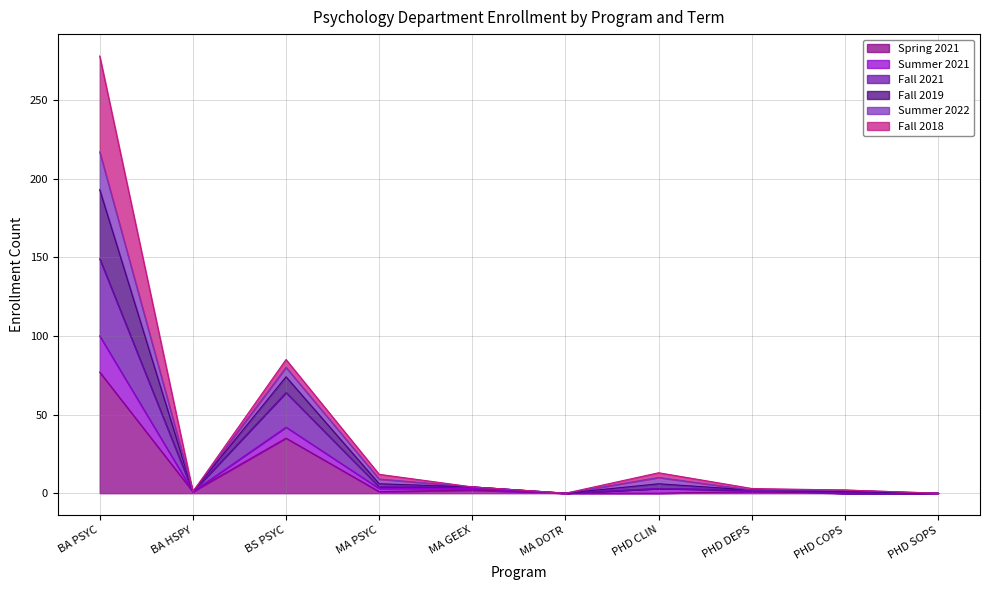

At which label is Fall 2019 closest to 108?

BS PSYC